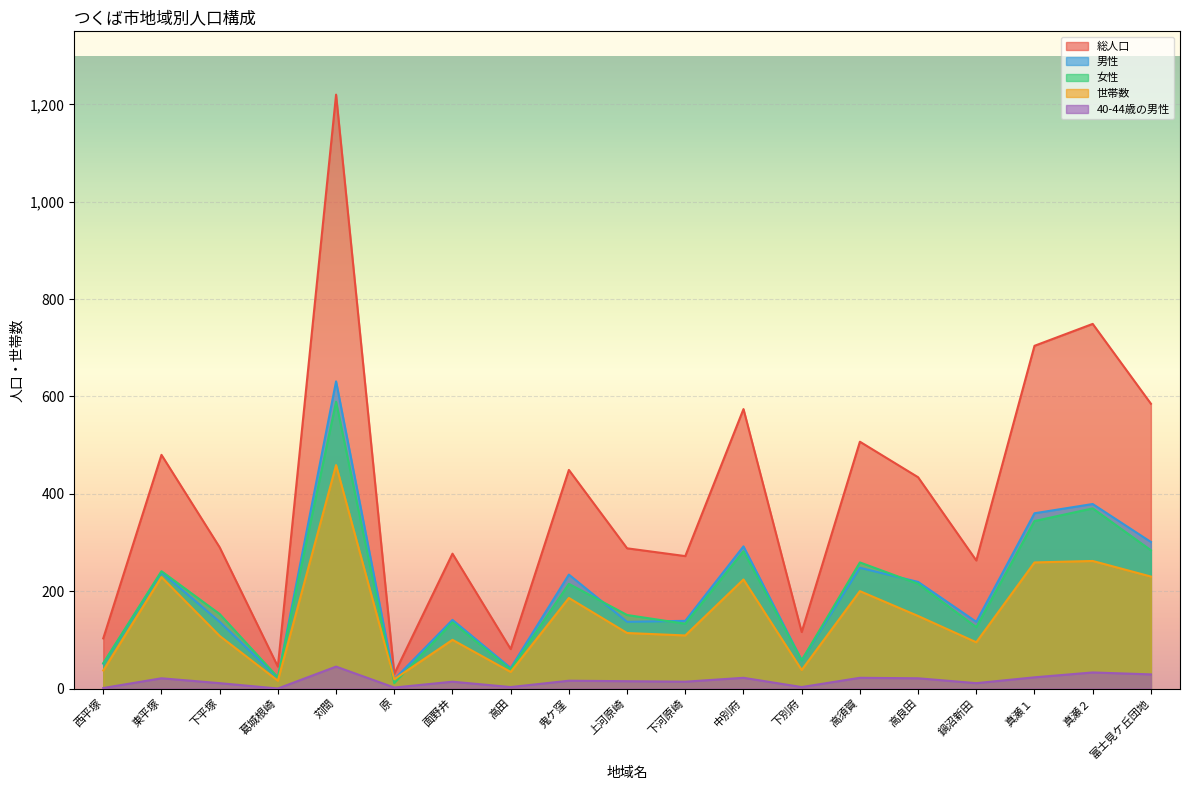

What is the value of the 男性 point at the 19th from the left?

301